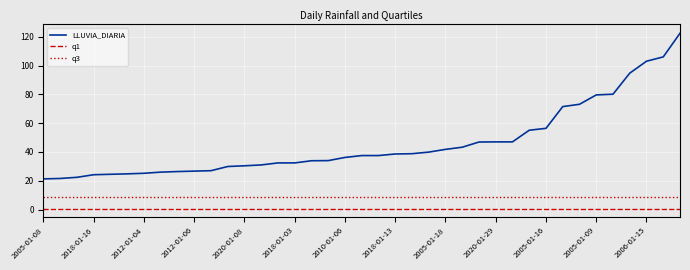

What is the highest value of the q3 series?

8.4